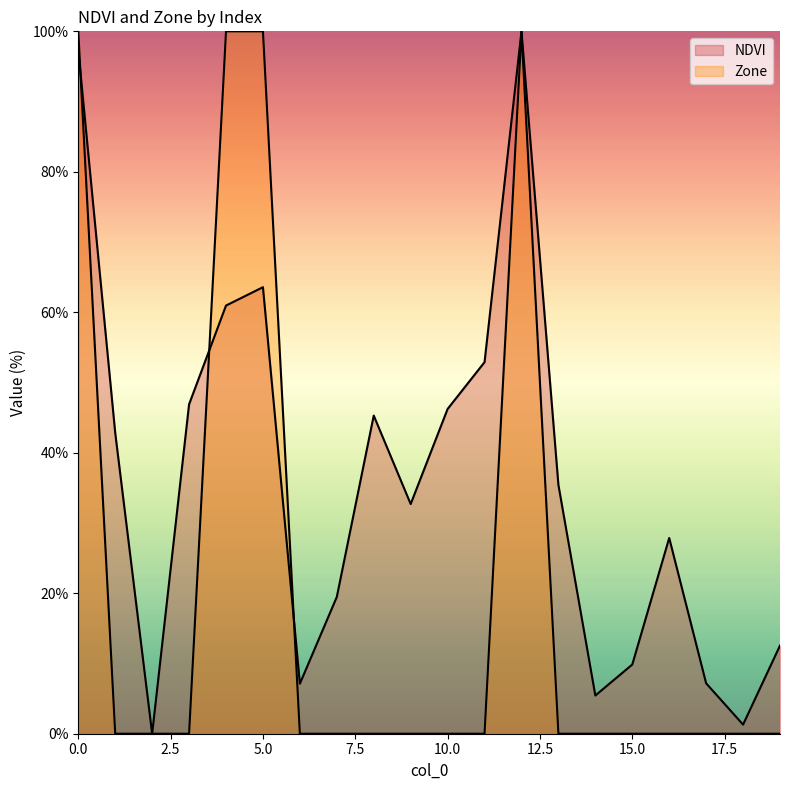

Which series has the largest total across all categories?

NDVI